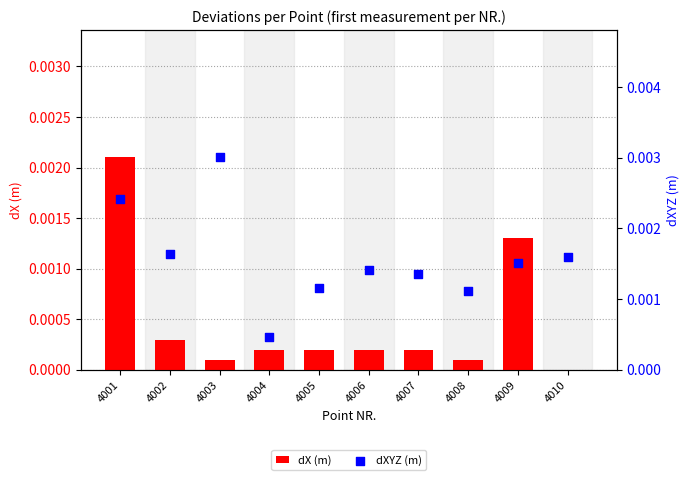

Which series reaches the maximum Y coordinate?

dXYZ (m)